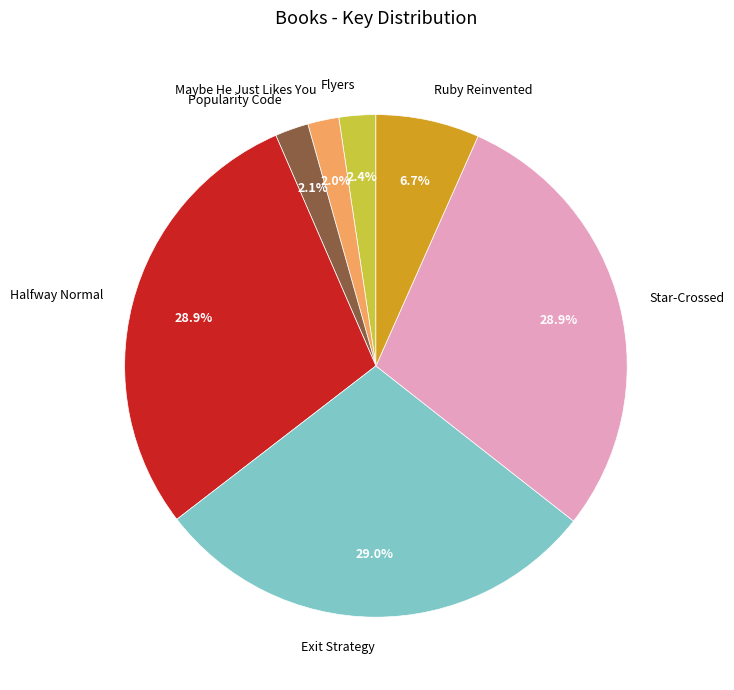

Between Halfway Normal and Flyers, which is larger?

Halfway Normal